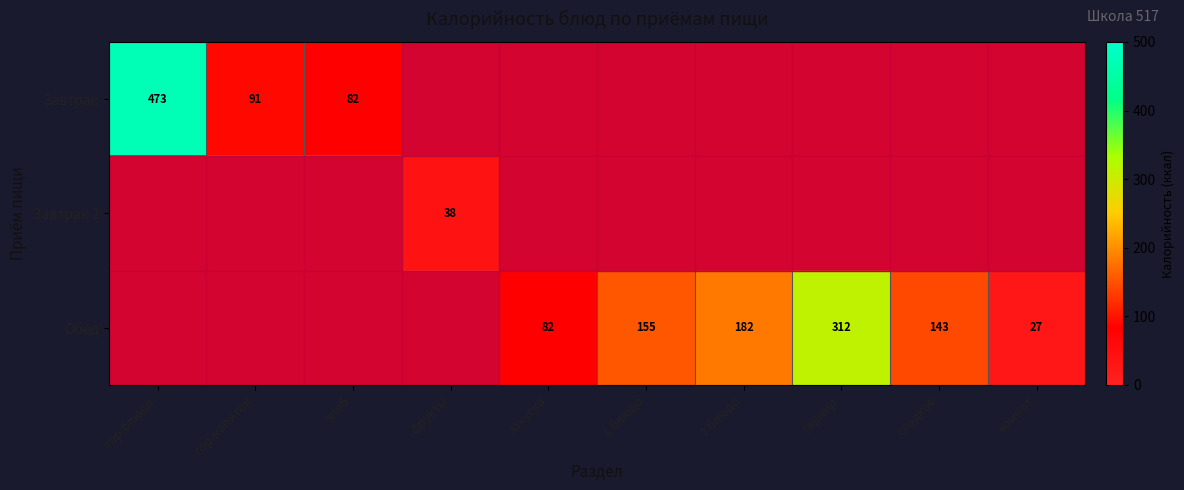

What is the difference between the Завтрак values at гор.блюдо and хлеб?

391